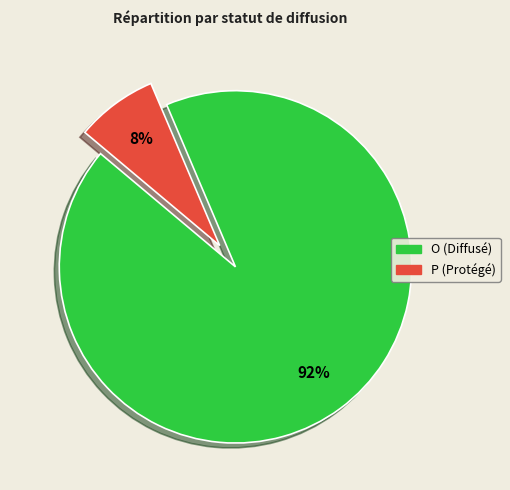

Which slice is the smallest?

P